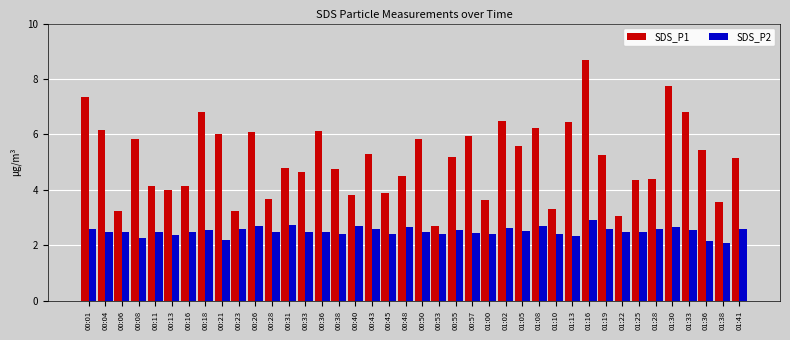

The value of SDS_P1 at 00:16 is 2.7. True or false?

False